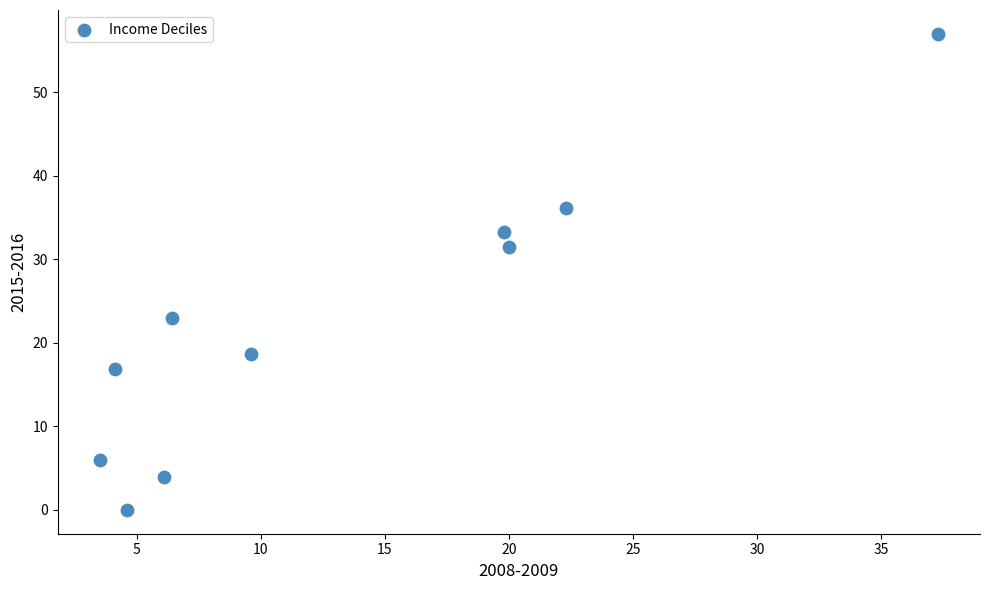

What Y value in the scatter plot is closest to 28?

31.5